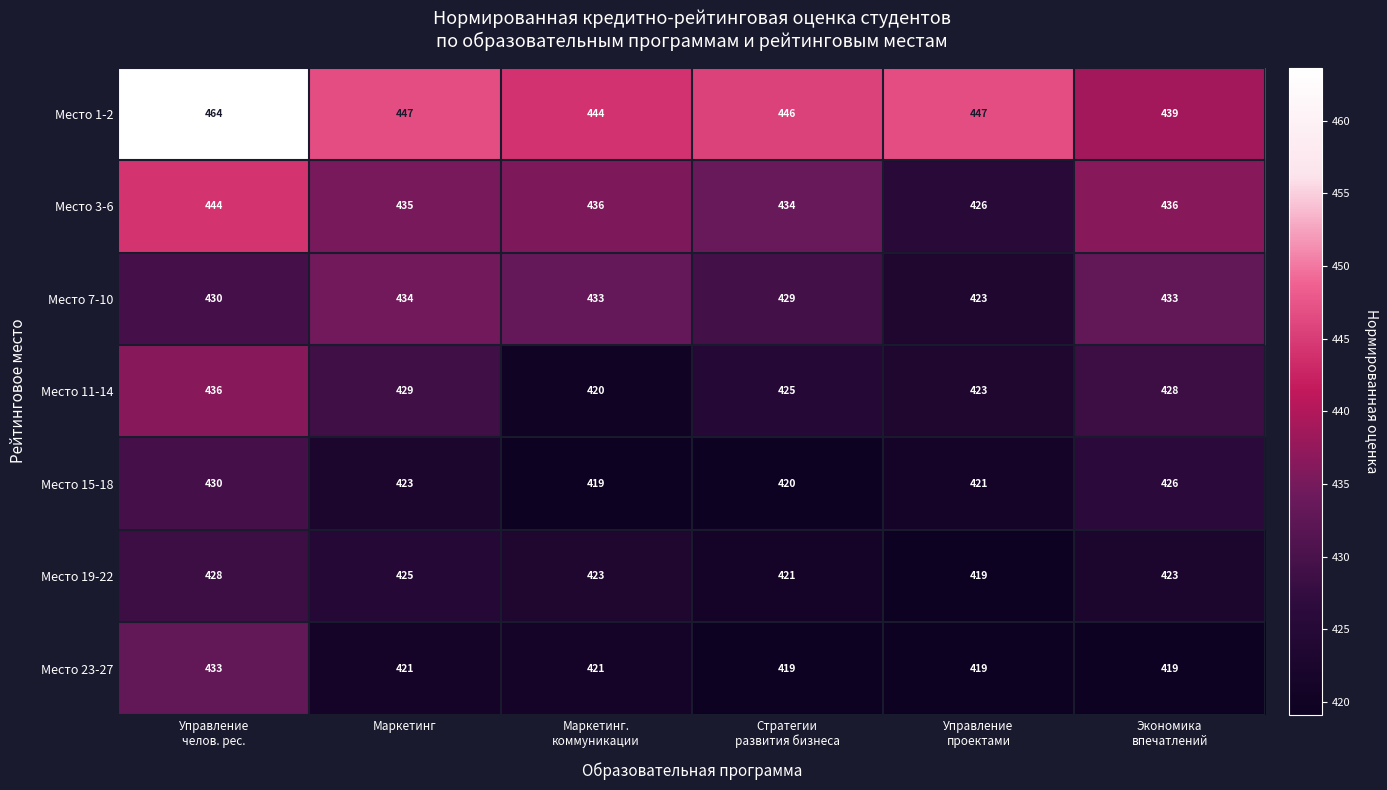

How many categories are shown in the chart?

6